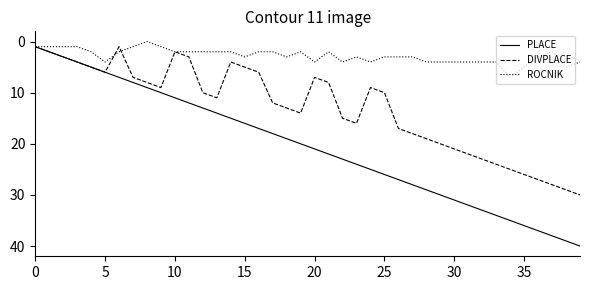

Rank the series by their maximum value, from highest to lowest.

PLACE, DIVPLACE, ROCNIK